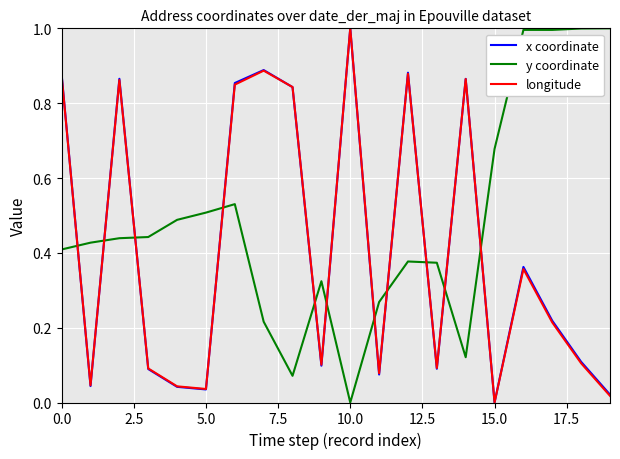

Which series has the largest total across all categories?

y coordinate